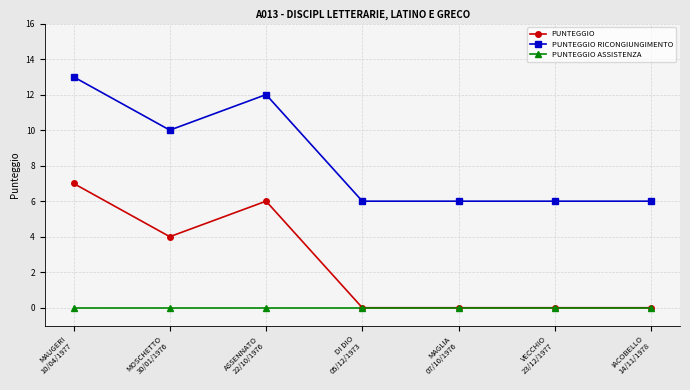

Count the PUNTEGGIO RICONGIUNGIMENTO values in the range 6 to 12.

6